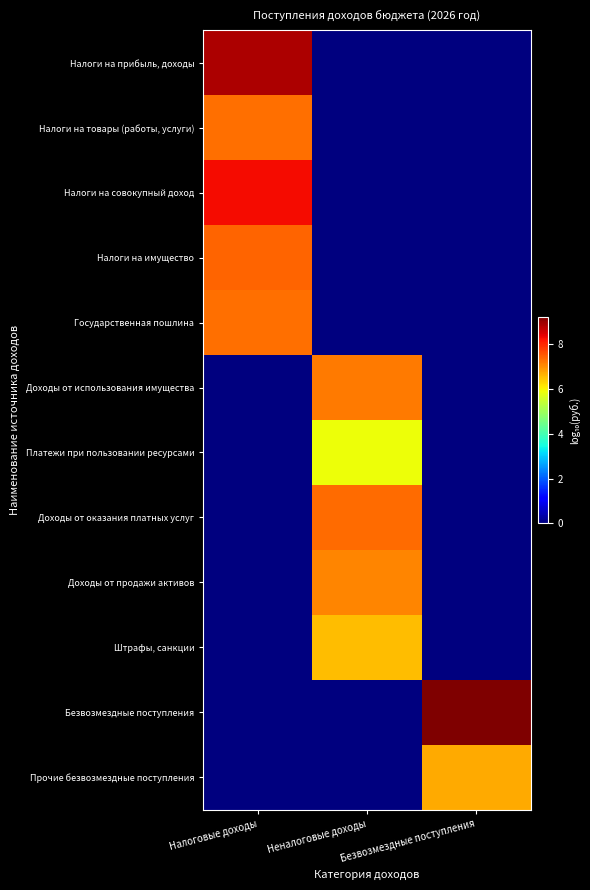

Reading left to right, list all the values displayed in this chart.

Налоги на прибыль, доходы: Налоговые доходы=8.9	Неналоговые доходы=0.0	Безвозмездные поступления=0.0
Налоги на товары (работы, услуги): Налоговые доходы=7.3	Неналоговые доходы=0.0	Безвозмездные поступления=0.0
Налоги на совокупный доход: Налоговые доходы=8.3	Неналоговые доходы=0.0	Безвозмездные поступления=0.0
Налоги на имущество: Налоговые доходы=7.4	Неналоговые доходы=0.0	Безвозмездные поступления=0.0
Государственная пошлина: Налоговые доходы=7.3	Неналоговые доходы=0.0	Безвозмездные поступления=0.0
Доходы от использования имущества: Налоговые доходы=0.0	Неналоговые доходы=7.2	Безвозмездные поступления=0.0
Платежи при пользовании ресурсами: Налоговые доходы=0.0	Неналоговые доходы=5.9	Безвозмездные поступления=0.0
Доходы от оказания платных услуг: Налоговые доходы=0.0	Неналоговые доходы=7.3	Безвозмездные поступления=0.0
Доходы от продажи активов: Налоговые доходы=0.0	Неналоговые доходы=7.1	Безвозмездные поступления=0.0
Штрафы, санкции: Налоговые доходы=0.0	Неналоговые доходы=6.5	Безвозмездные поступления=0.0
Безвозмездные поступления: Налоговые доходы=0.0	Неналоговые доходы=0.0	Безвозмездные поступления=9.2
Прочие безвозмездные поступления: Налоговые доходы=0.0	Неналоговые доходы=0.0	Безвозмездные поступления=6.7